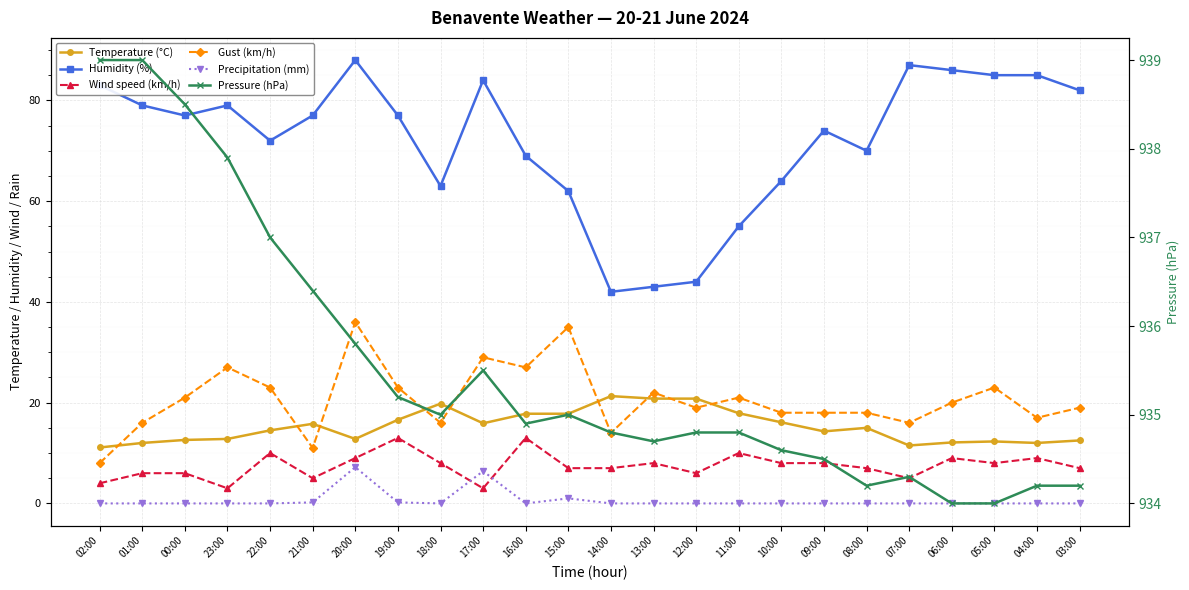

Is the value of Humidity (%) at 07:00 greater than the value of Gust (km/h) at 18:00?

Yes